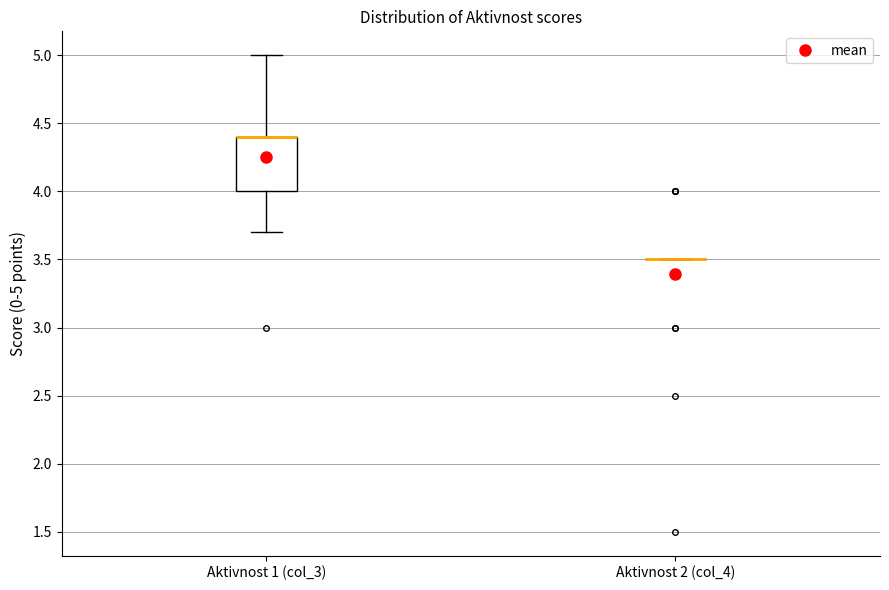

Reading left to right, read every box against the y-axis: the position of its median line, the range the box covers, and the ends of its whiskers. The values are not printed on the chart, so give them approximately, as read against the axis.

Aktivnost 1 (col_3): median 4.4 (drawn on the box's upper edge), box 4.0 to 4.4, whiskers 3.7 to 5.0
Aktivnost 2 (col_4): box collapsed to a line at 3.5, whiskers 3.5 to 3.5